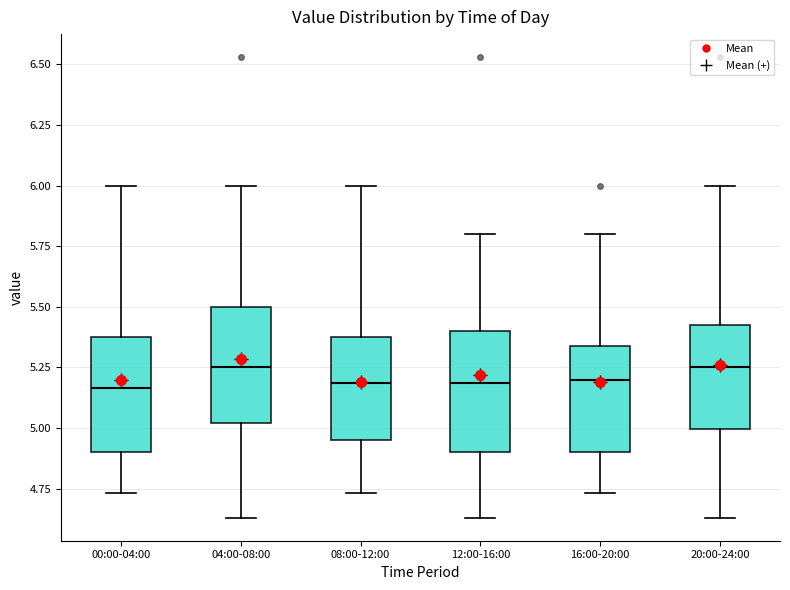

Where does the upper whisker of the box for 16:00-20:00 end on the y-axis? The values are not printed on the chart, so give them approximately, as read against the axis.

5.80